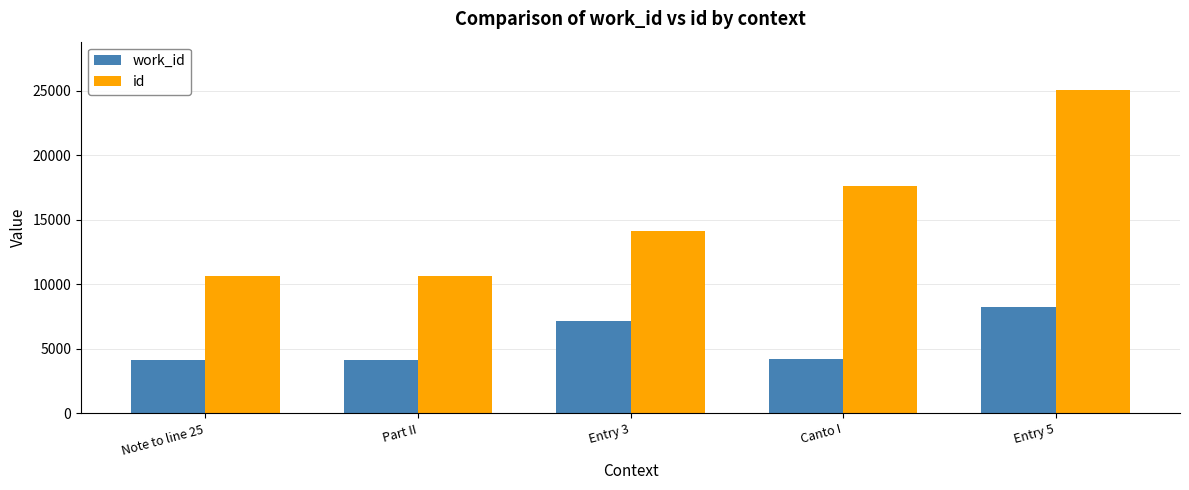

What is the difference between the maximum and minimum values in the id series?

14368